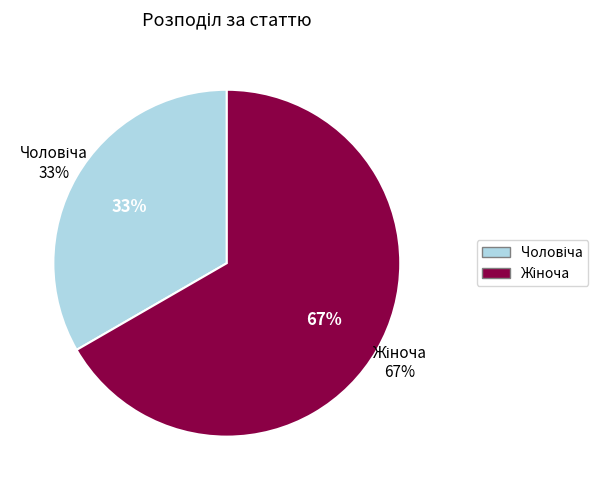

Which category has the biggest portion of the pie?

Жіноча